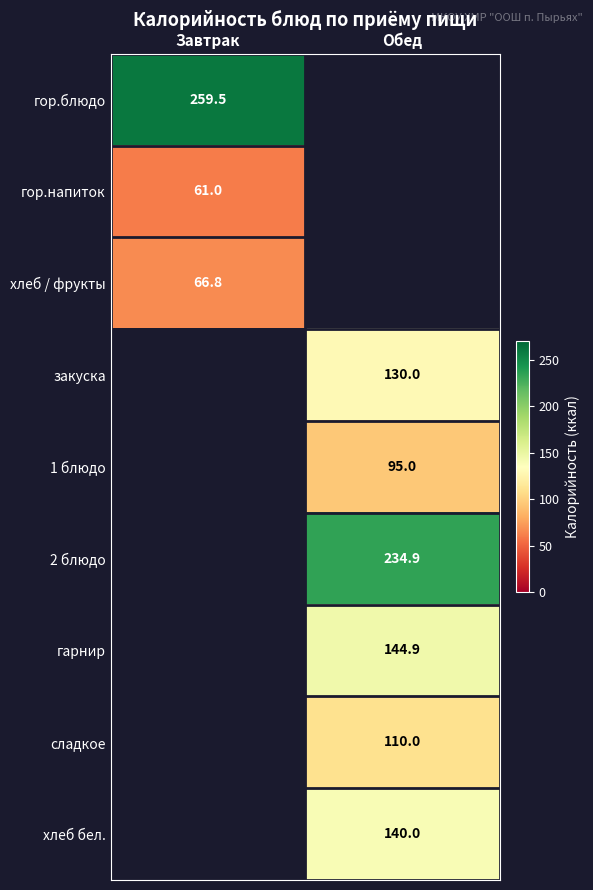

Which has a higher value, Обед or Завтрак?

Завтрак